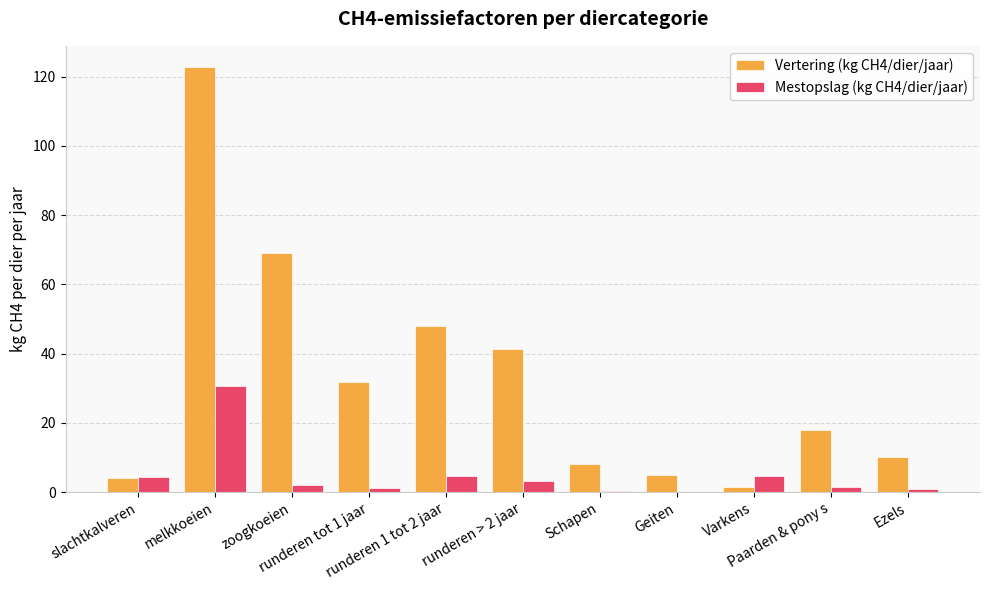

What is the highest value of the Mestopslag (kg CH4/dier/jaar) series?

30.5